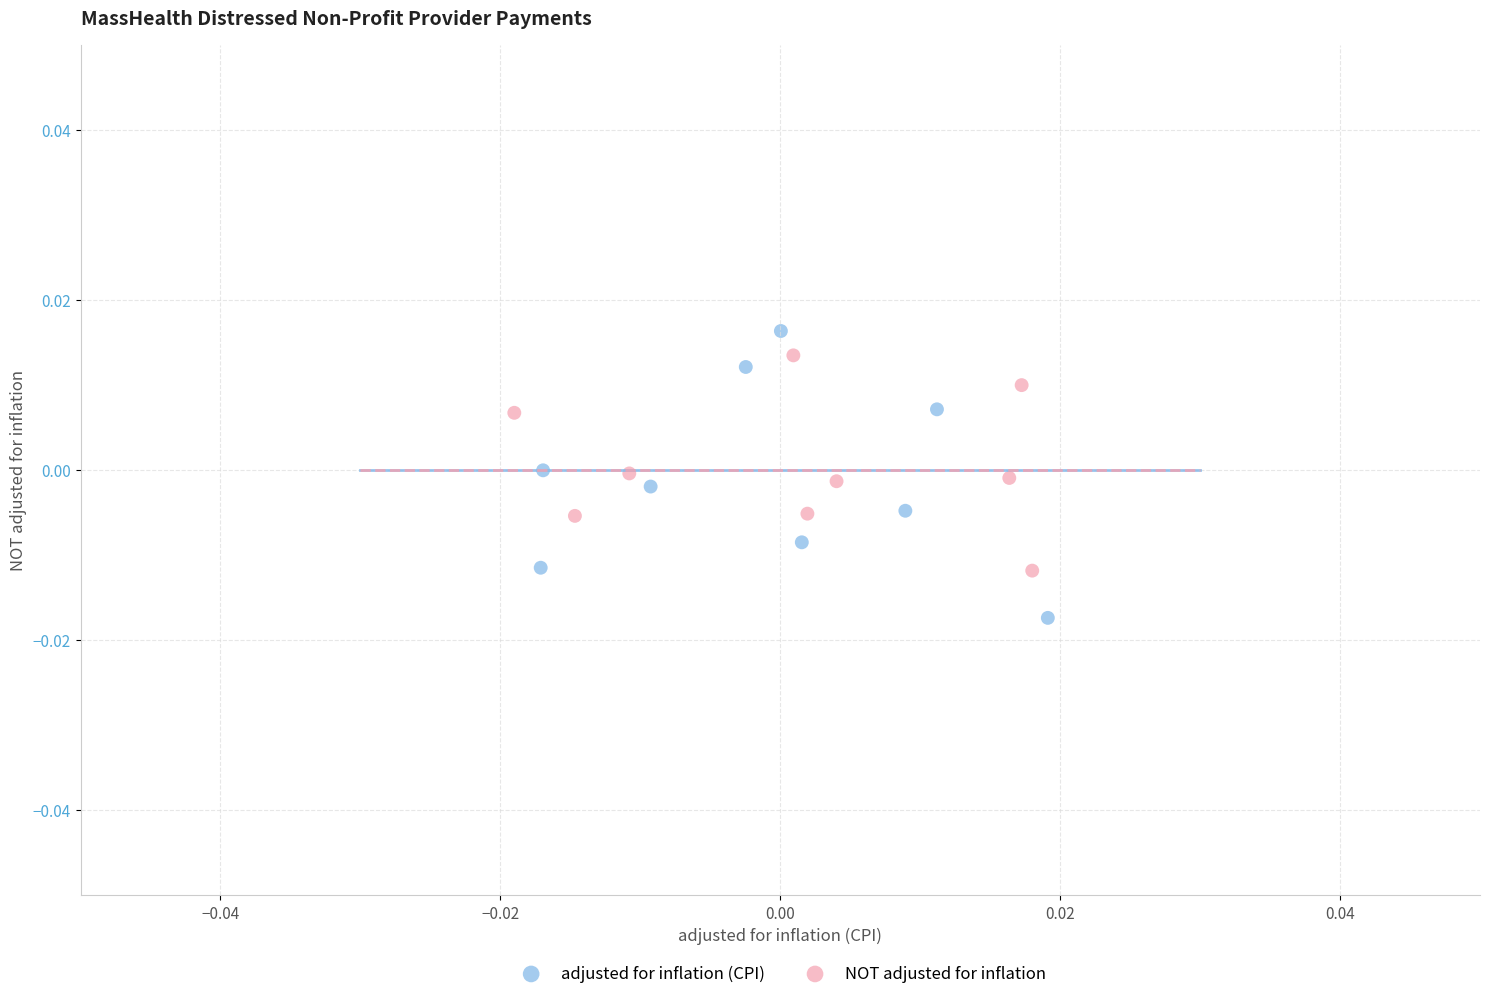

Which series contains the lowest Y value?

adjusted for inflation (CPI)